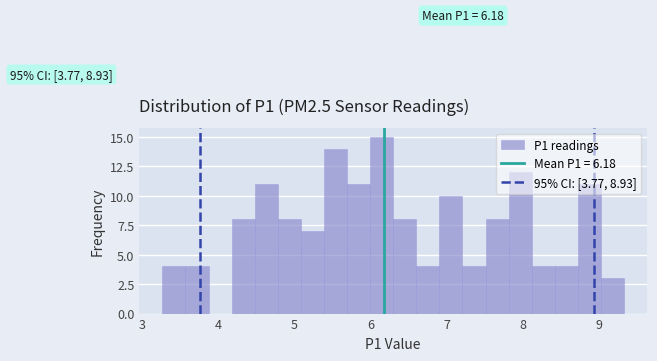

Read against the x-axis, roughly where is the centre of the tallest bar?

6.1